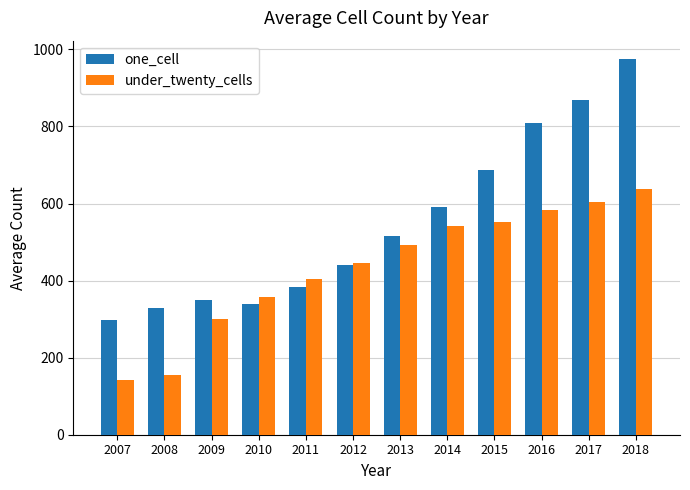

What is the difference between the one_cell values at 2008 and 2016?

480.5